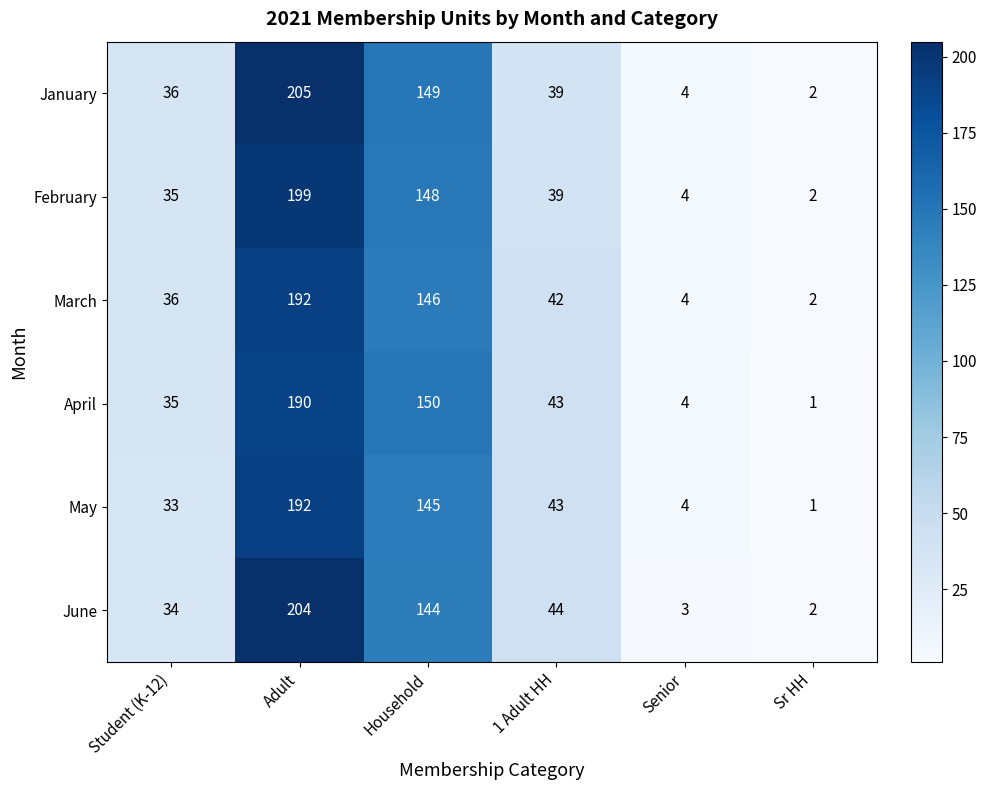

What is the difference between the highest and lowest values at Senior?

1